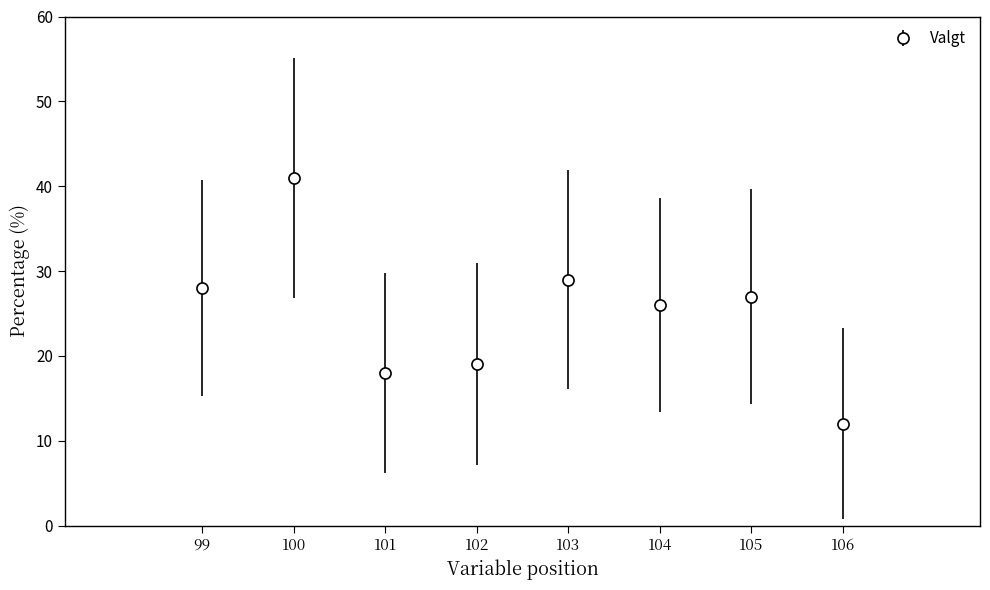

Between Bedriften finner ikke egnede and Bedriften har ikke forutsetninger, which series saw the biggest shift?

Valgt